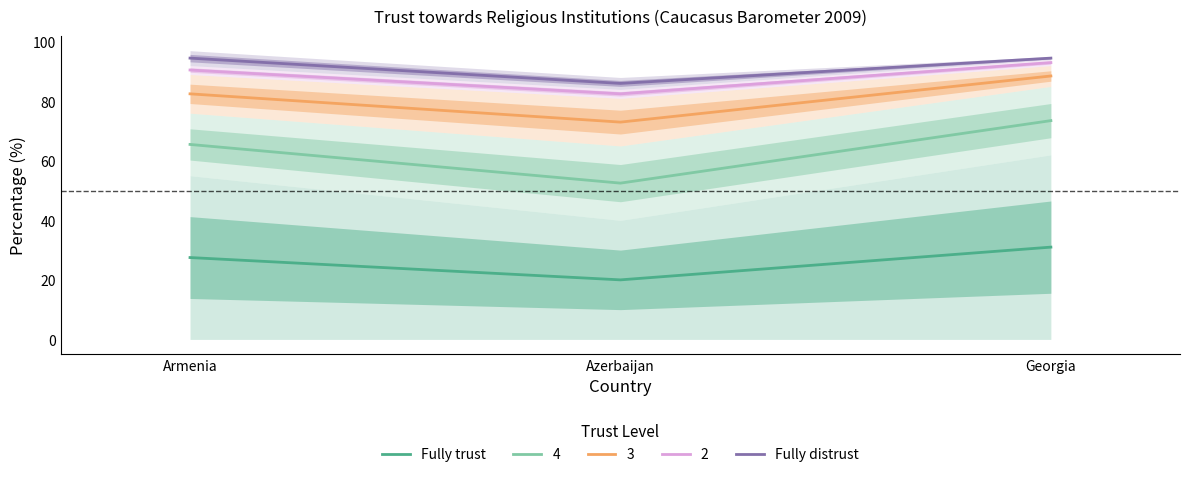

What is the maximum value for Fully distrust?

94.5